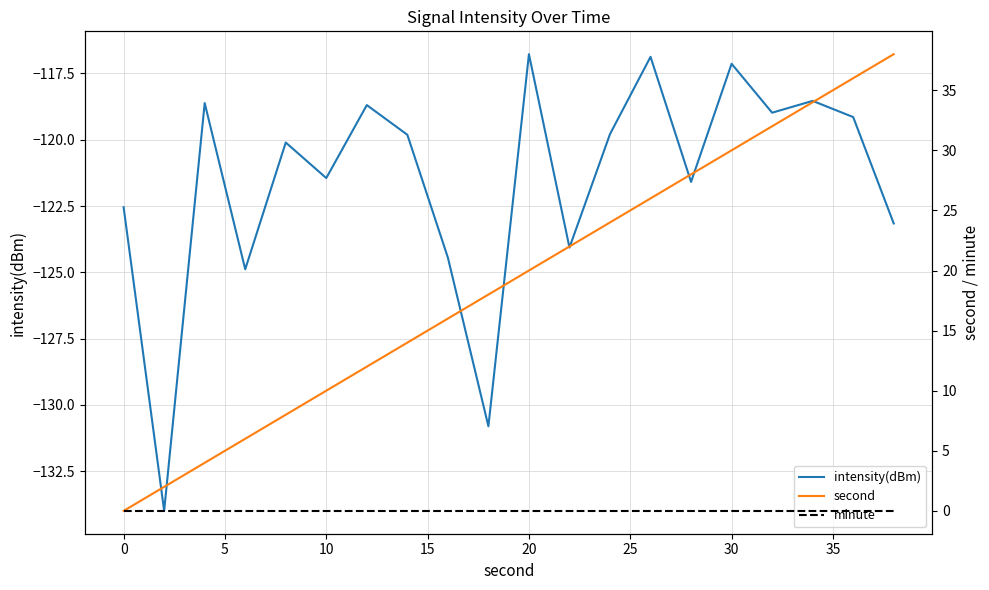

Does the chart have visible grid lines?

Yes